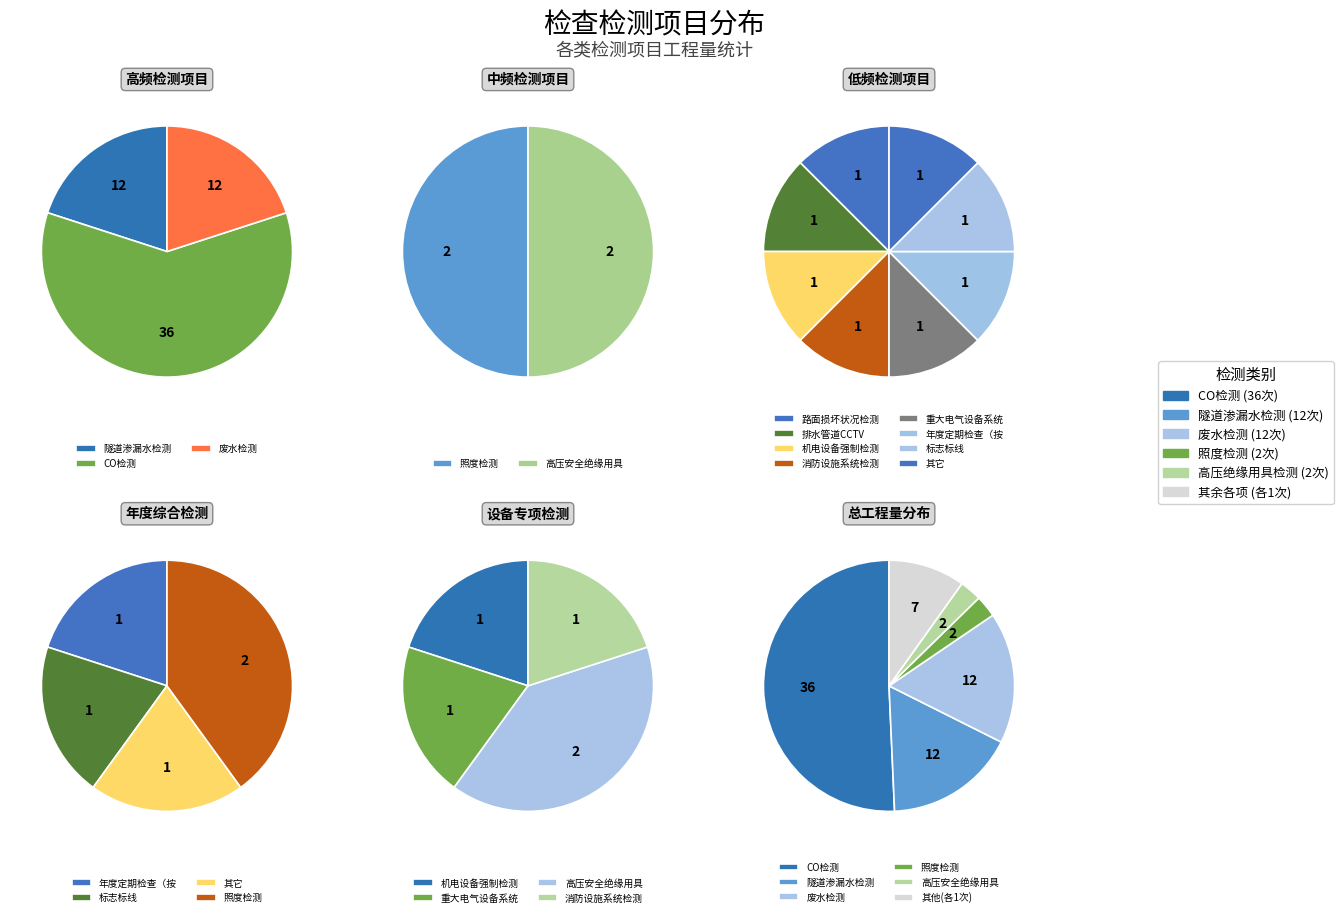

Which slice is the largest?

CO检测